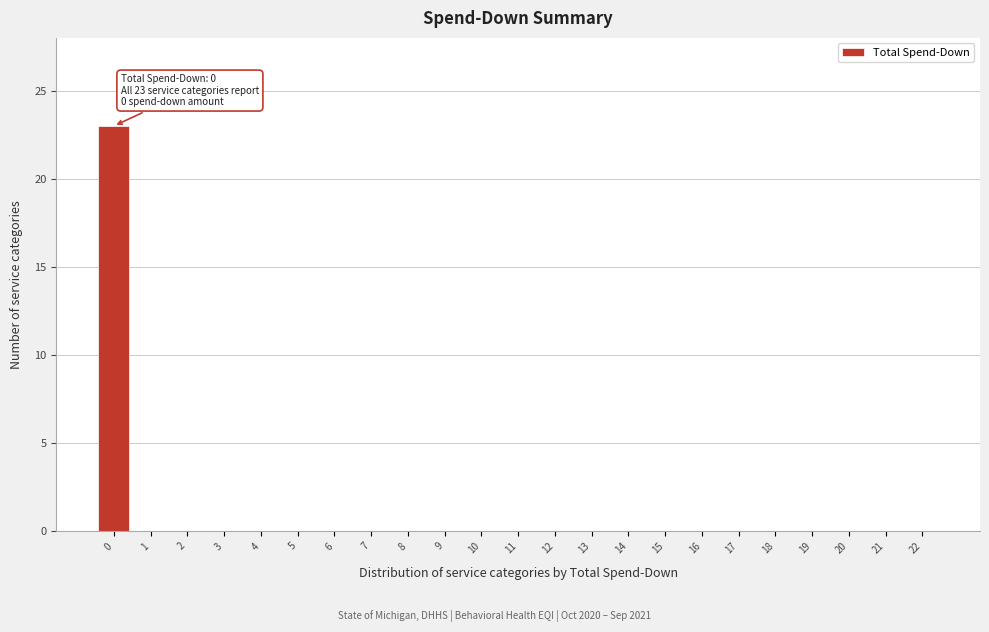

Reading left to right, what are all the values shown in this chart?

0=23	1=0	2=0	3=0	4=0	5=0	6=0	7=0	8=0	9=0	10=0	11=0	12=0	13=0	14=0	15=0	16=0	17=0	18=0	19=0	20=0	21=0	22=0